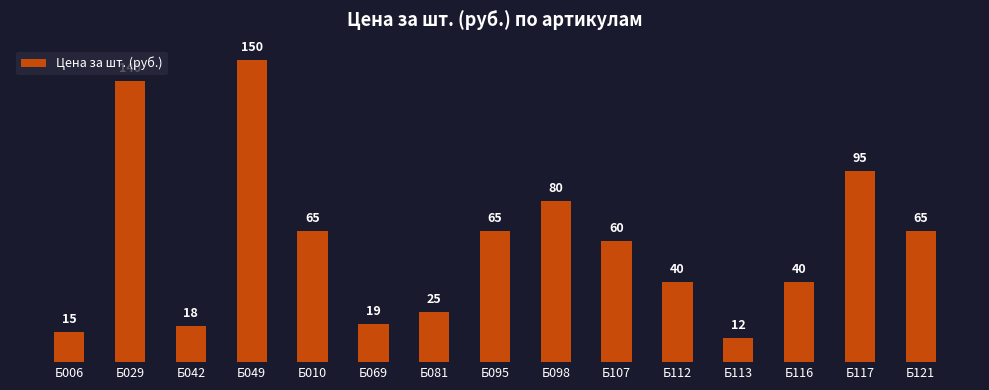

Where is the data nearest to the value 81?

Б098